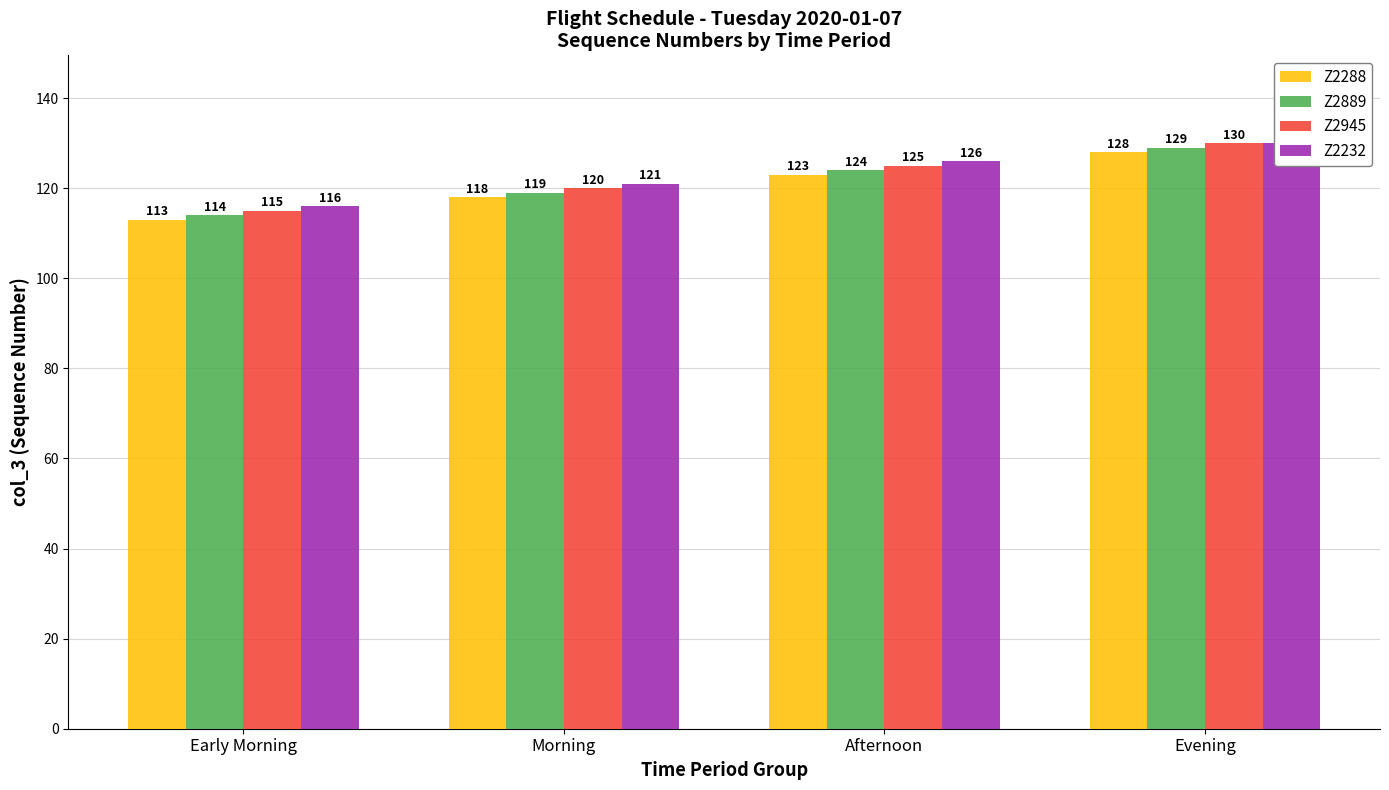

What is the label of the 2nd bar from the left?

Morning